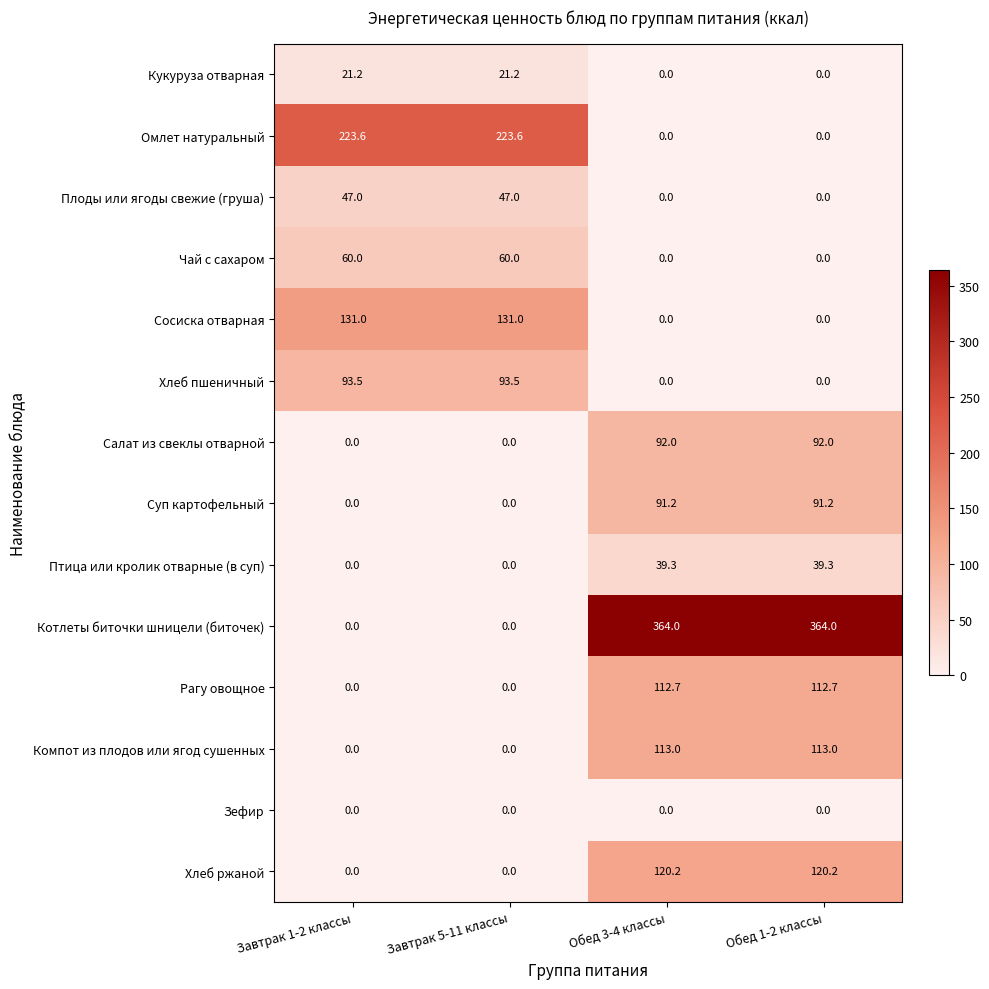

How many series are shown in this chart?

14